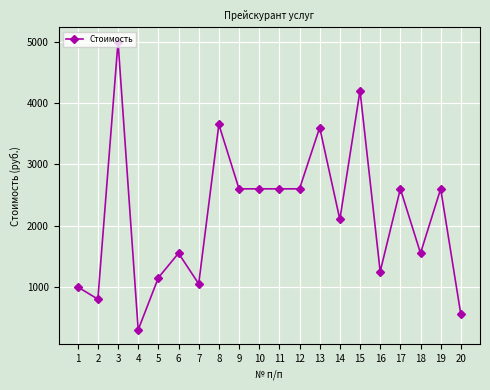

What value does the data have at 17, to the nearest 50?

2600